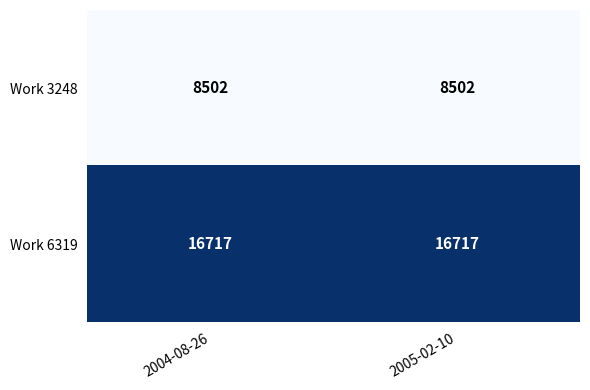

The value of Work 6319 at 2005-02-10 is 21757. True or false?

False